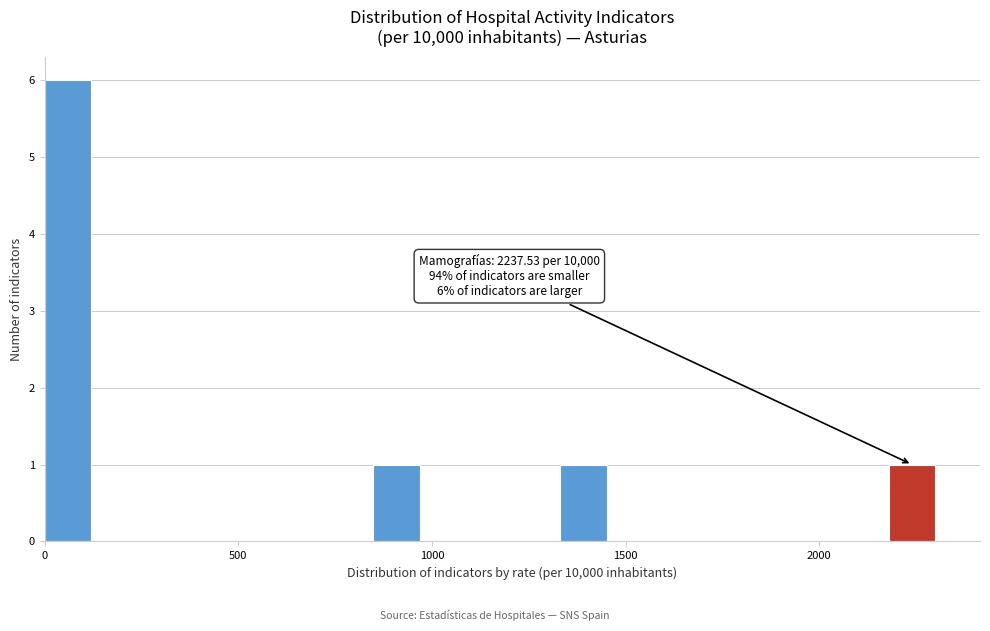

Around what value on the x-axis is the tallest bar? Give the approximate position of its centre, as read against the axis.

50